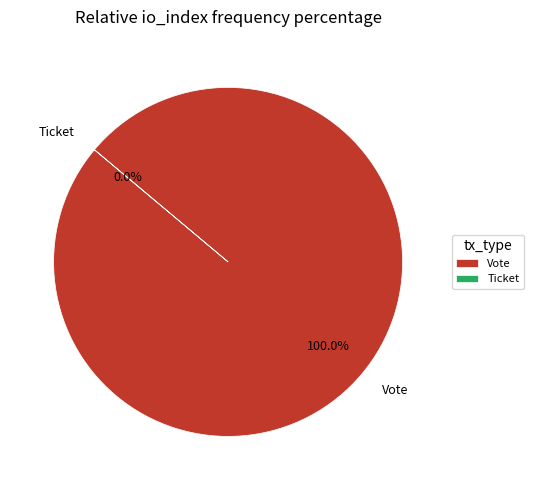

True or false: Ticket accounts for 1% of the total.

False